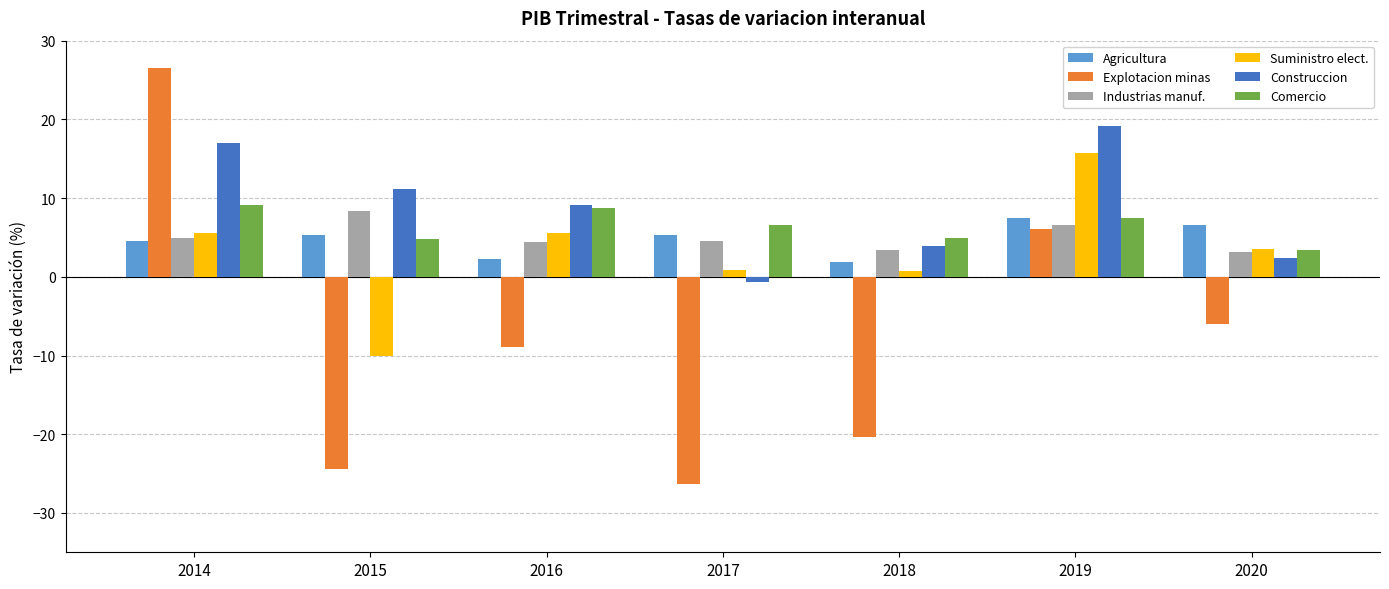

Which series has the widest spread of values?

Explotacion minas